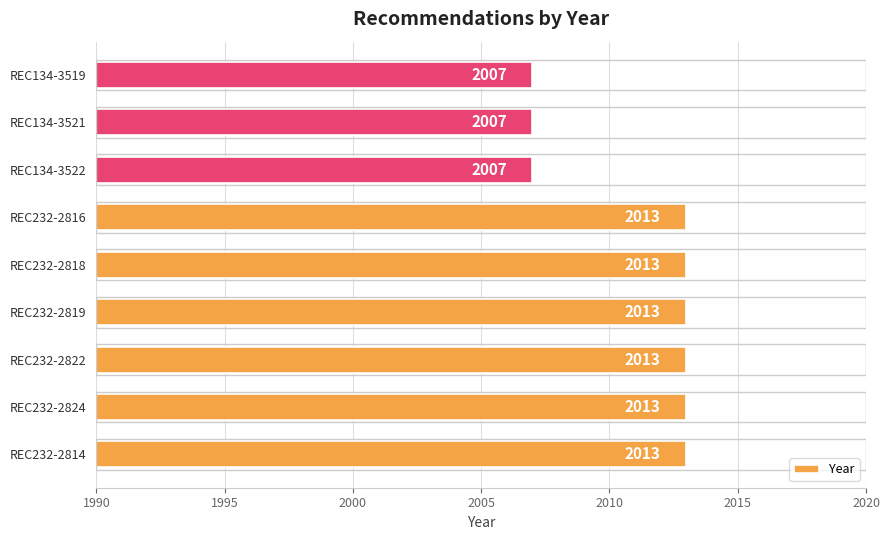

What is the approximate value at REC232-2822?

2013